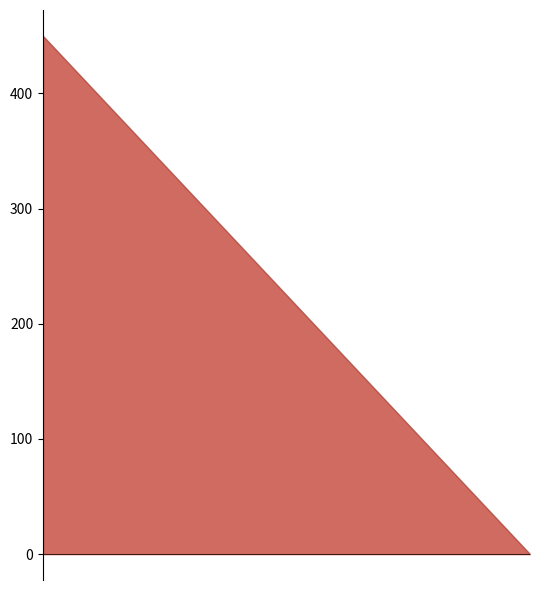

True or false: 10050-F157_a has more than 1 points higher than both neighbors.

False